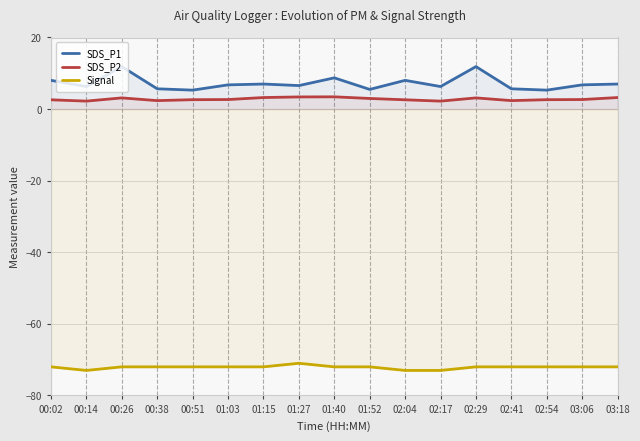

True or false: SDS_P1 and Signal cross at least once.

False